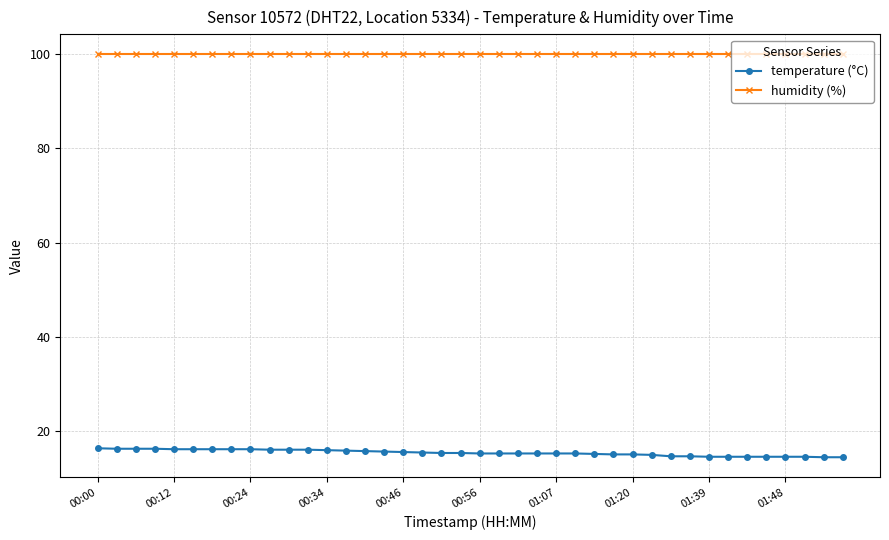

What is the sum of all temperature (°C) values?

618.1